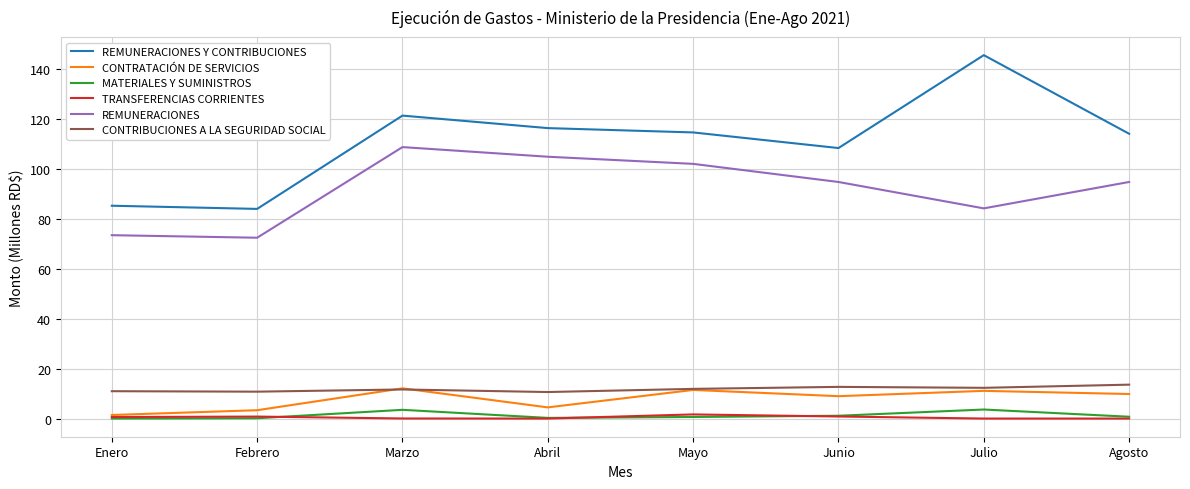

True or false: REMUNERACIONES and CONTRIBUCIONES A LA SEGURIDAD SOCIAL cross at least once.

False